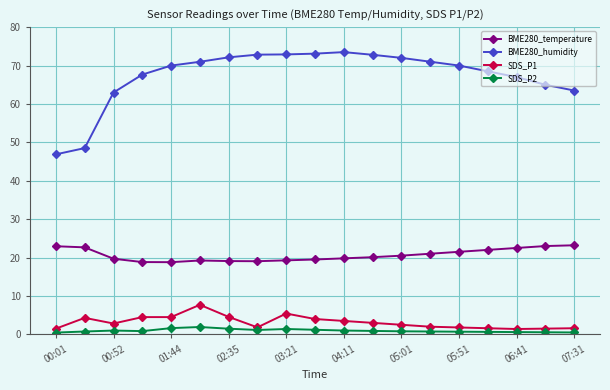

What is the difference between the second highest and second lowest values in the SDS_P1 series?

3.9